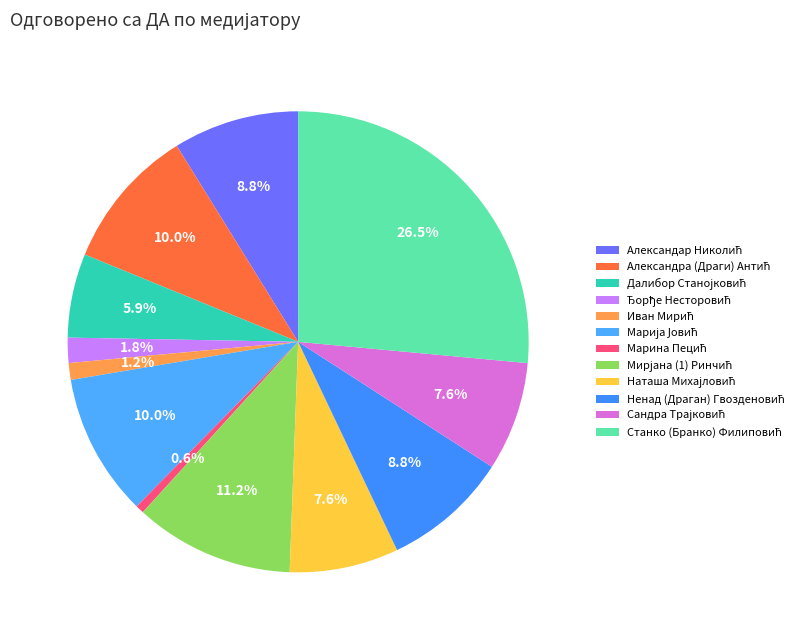

Is the sum of Ненад (Драган) Гвозденовић and Наташа Михајловић greater than half?

No